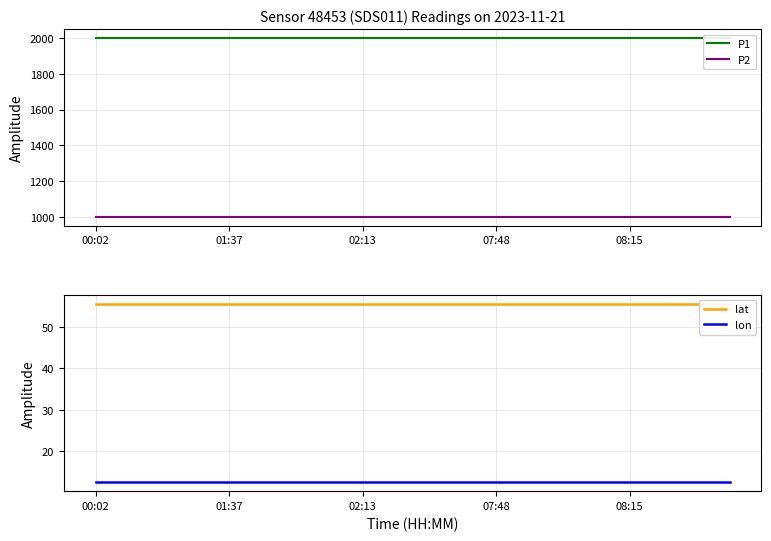

True or false: P2 and P1 intersect in this chart.

False